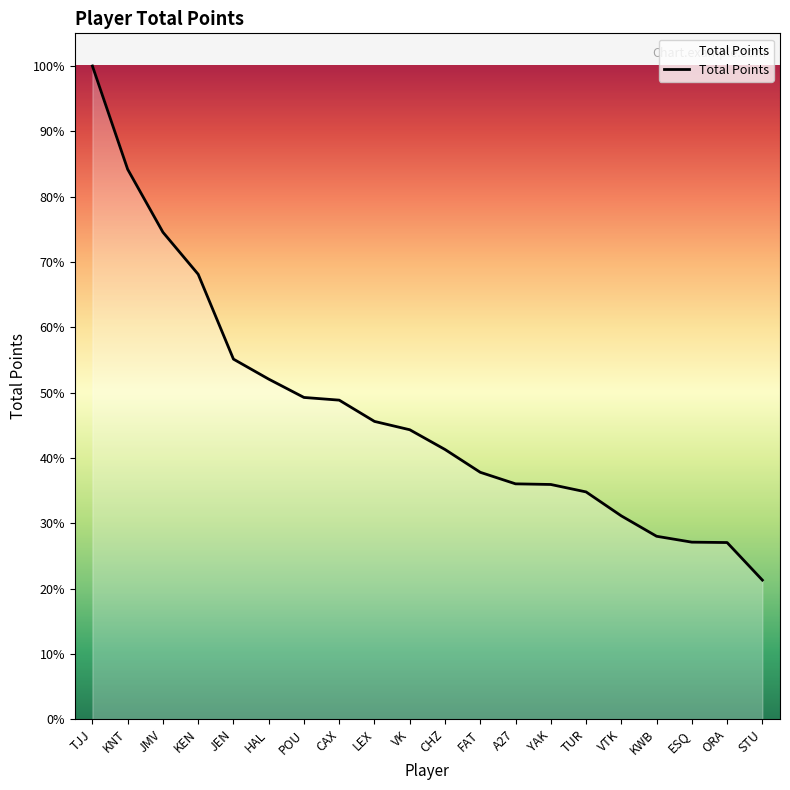

True or false: the data has more than 2 interior local peaks.

False